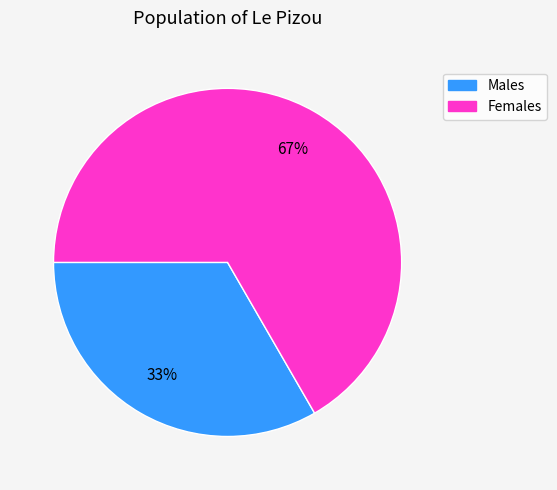

To the nearest percent, what is the combined percentage of Females and Males?

100%